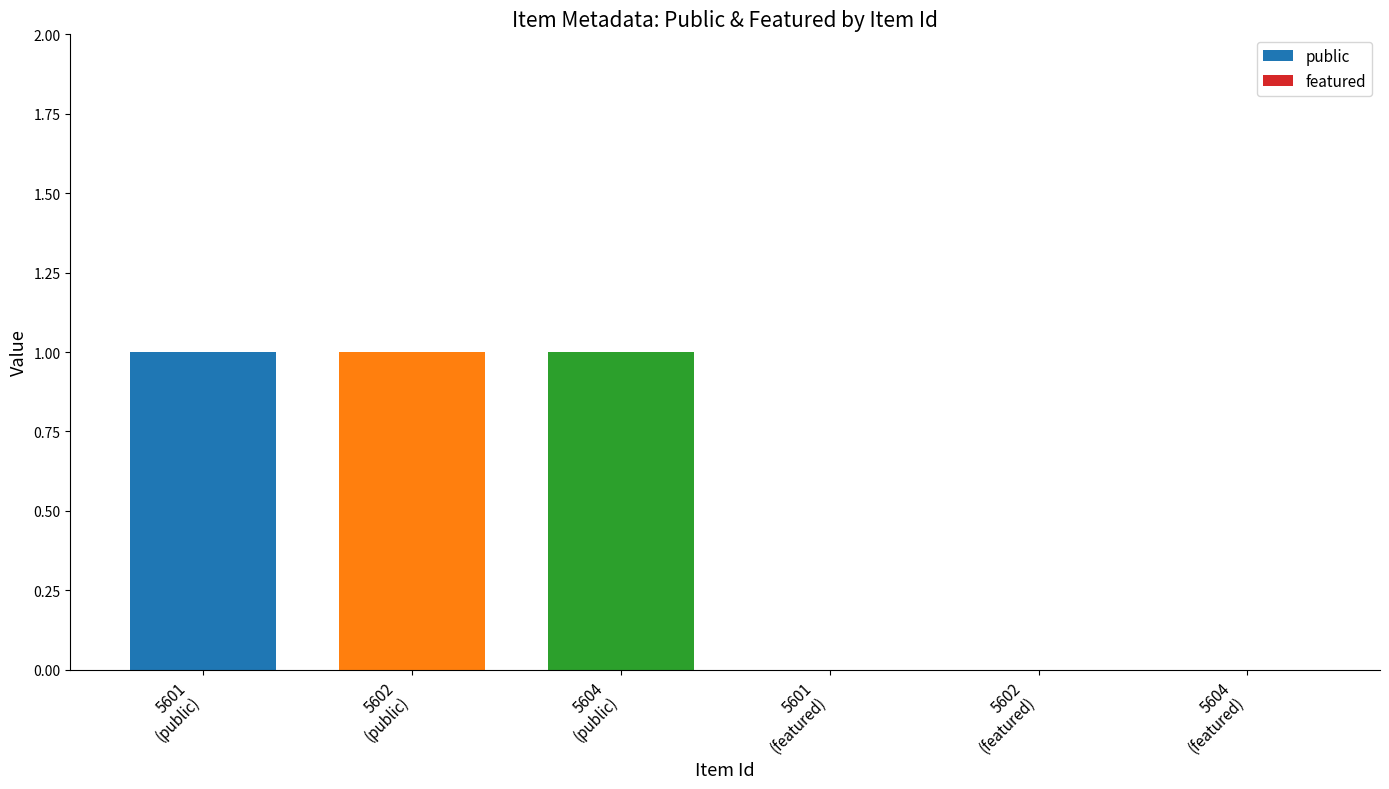

What is the sum of all values?

3